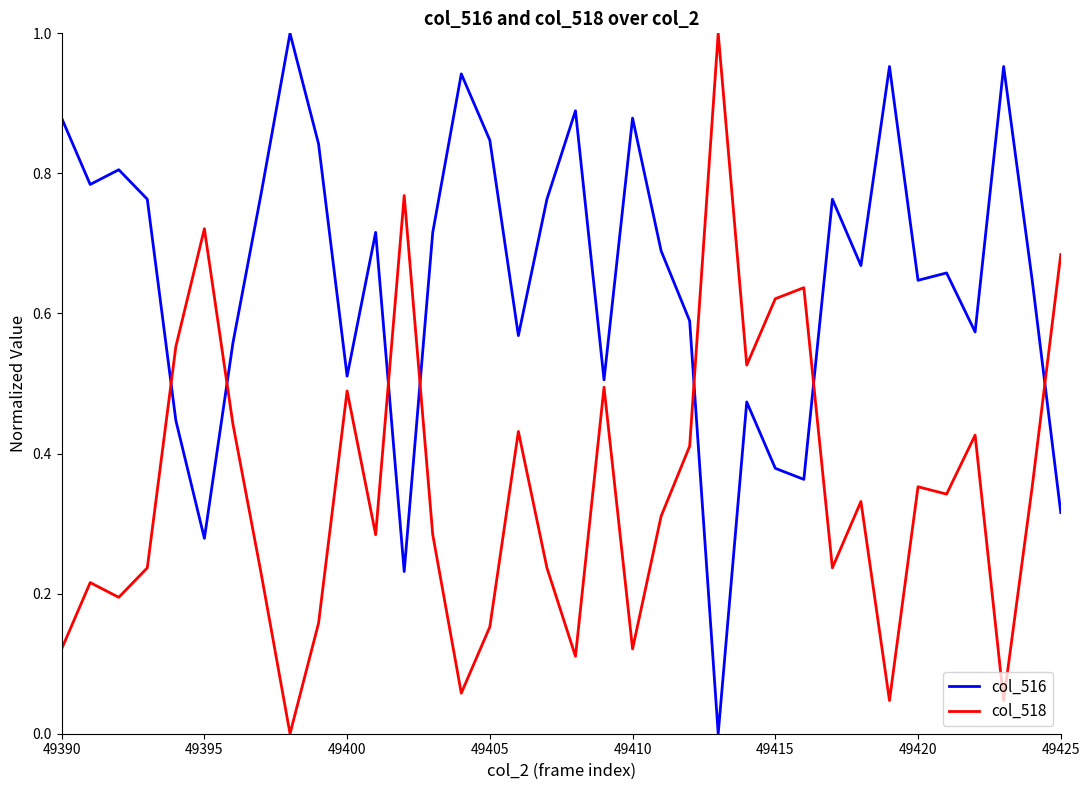

True or false: col_516 and col_518 cross at least once.

True